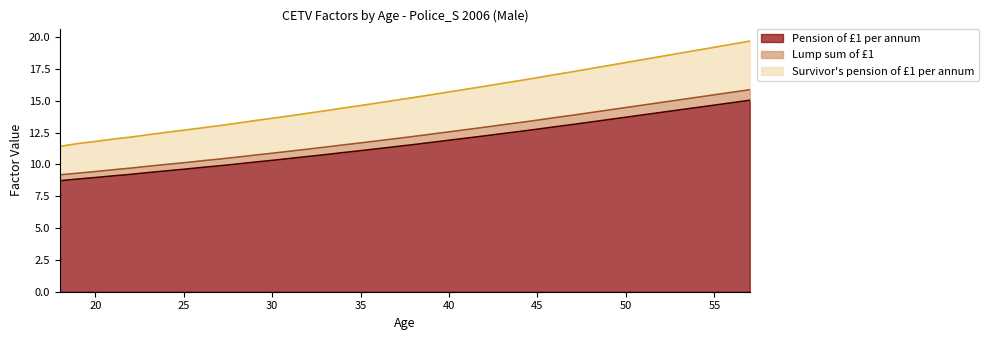

What is the minimum value for Pension of £1 per annum?

8.7